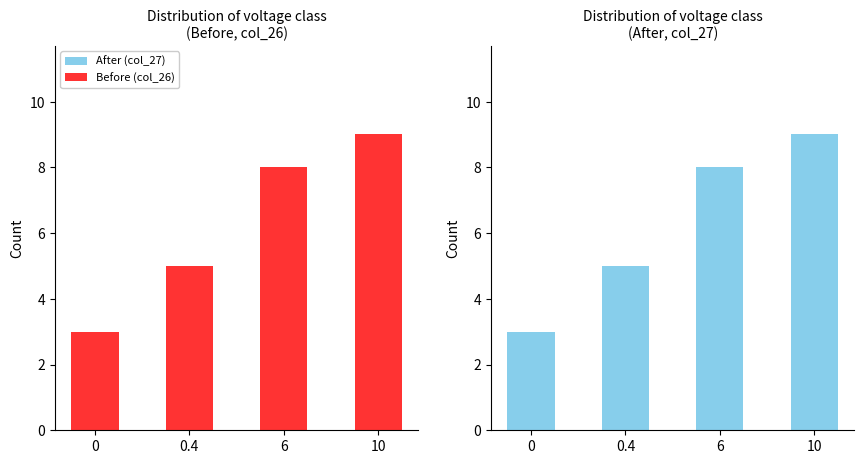

What is the minimum value for Before (col_26)?

3